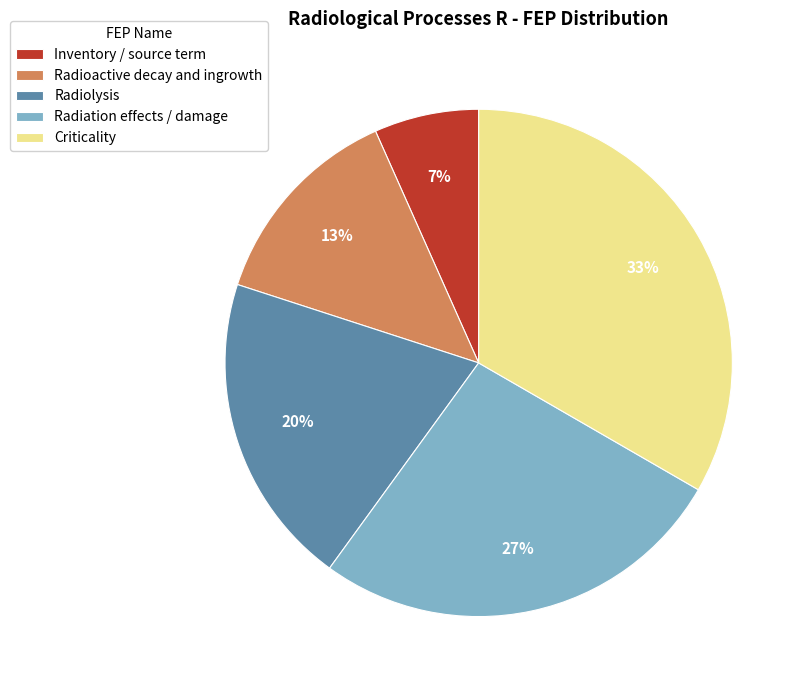

Rank the categories by value from highest to lowest.

Criticality, Radiation effects / damage, Radiolysis, Radioactive decay and ingrowth, Inventory / source term